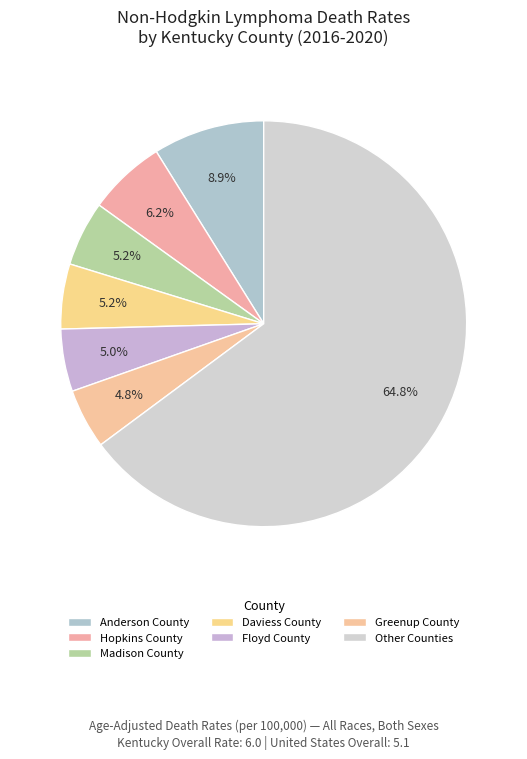

How many slices are in this pie chart?

7